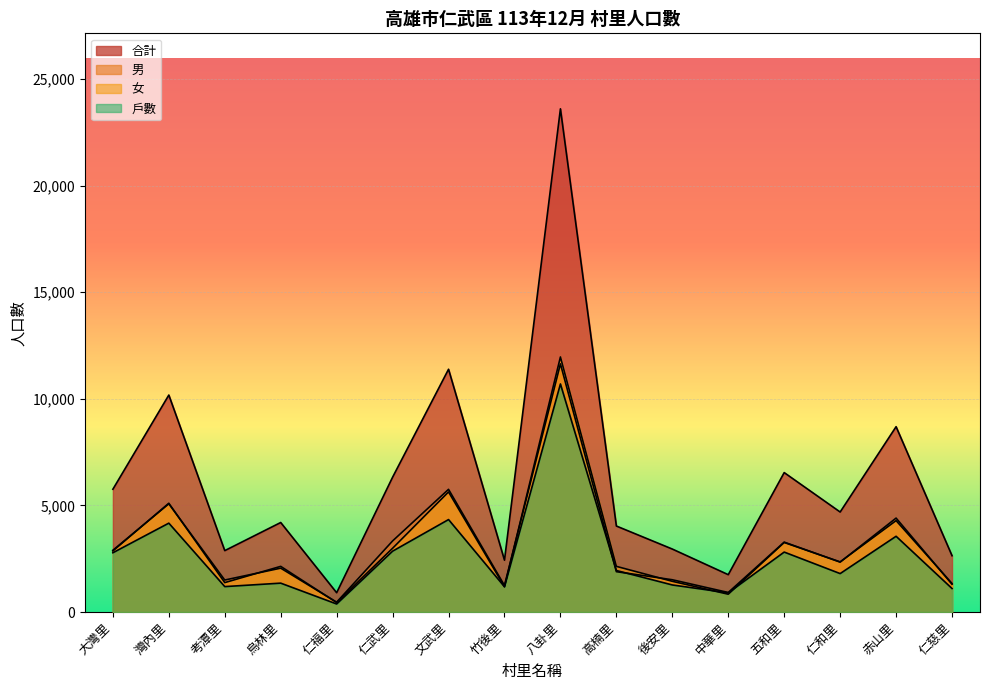

What is the label of the 9th point from the right?

竹後里